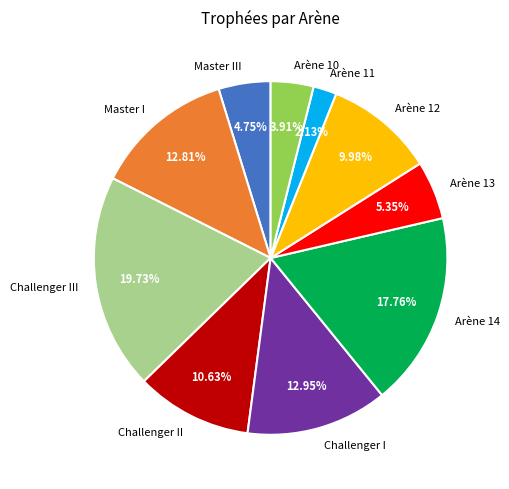

Which category has the biggest portion of the pie?

Challenger III